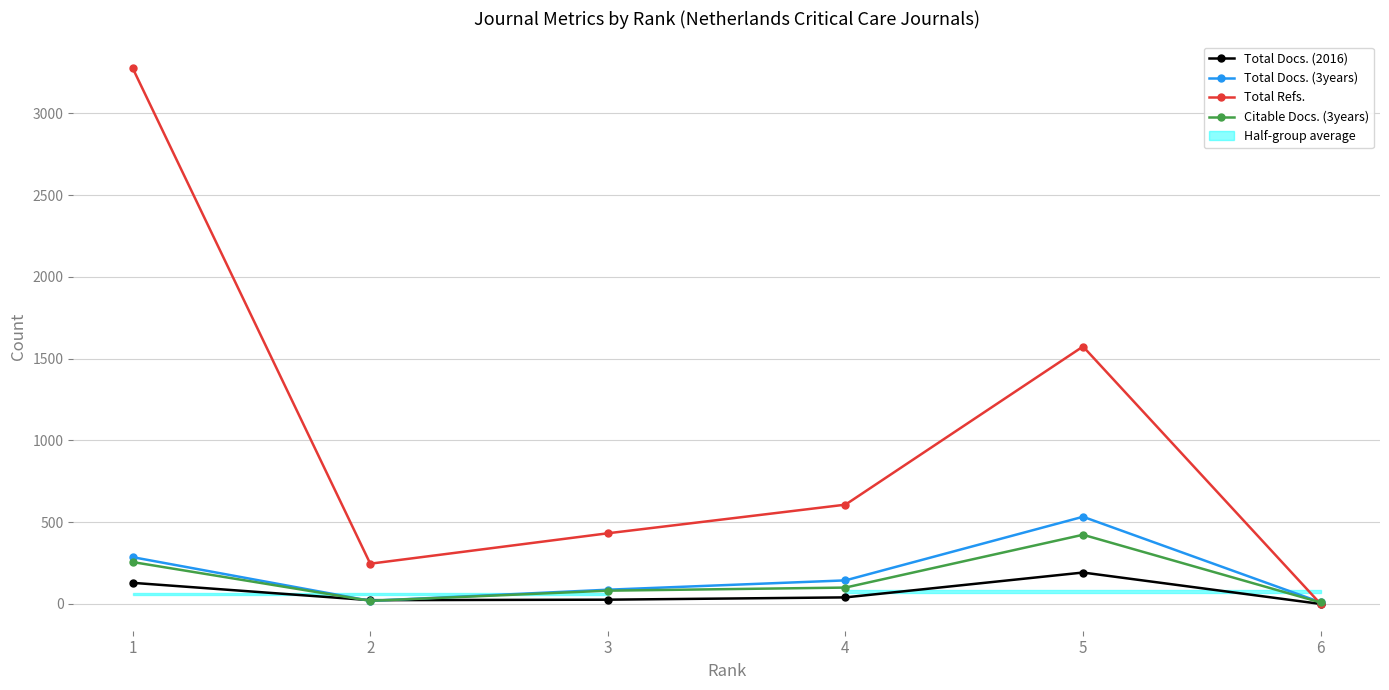

What is the value of the Citable Docs. (3years) point at the 6th from the left?

9